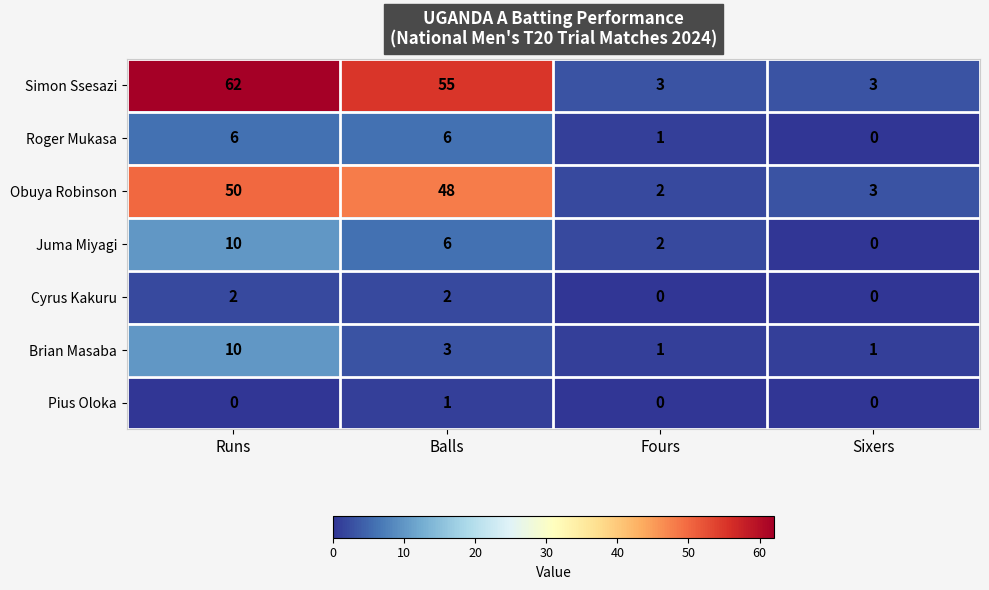

What is the difference between the Simon Ssesazi values at Balls and Sixers?

52